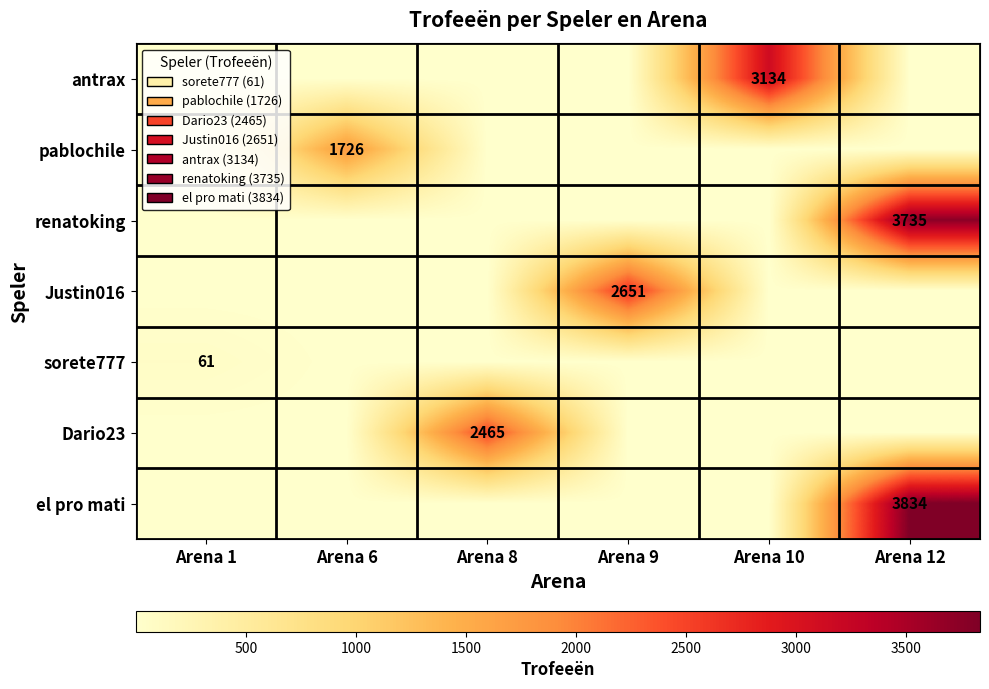

True or false: el pro mati has a value of 5336 at Arena 12.

False